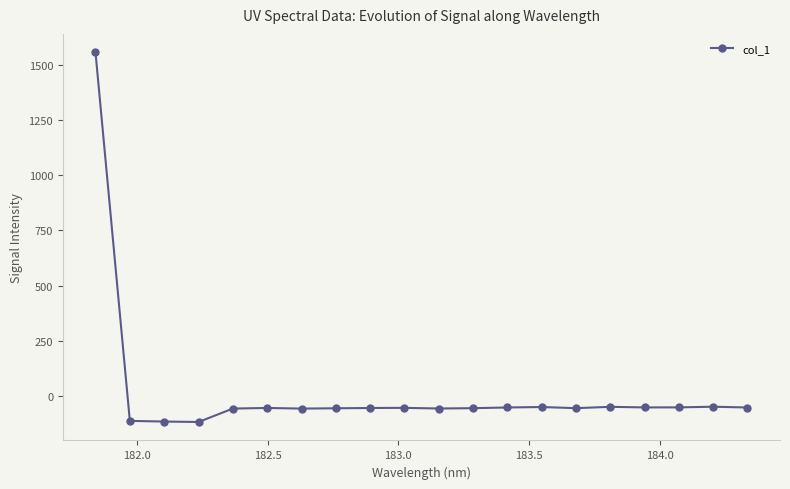

What is the maximum value shown in the chart?

1556.4